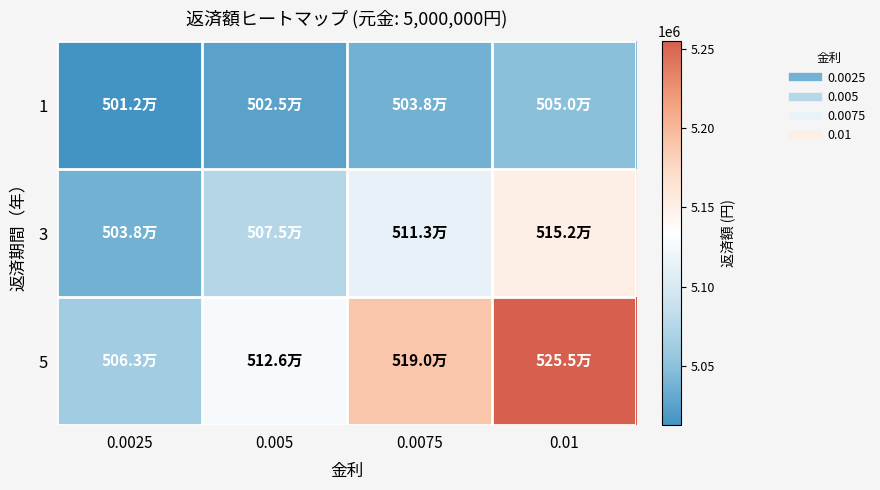

Reading right to left, extract all data points from this chart.

1: 0.01=5050000.0	0.0075=5037500.0	0.005=5025000.0	0.0025=5012500.0
3: 0.01=5151505.0	0.0075=5113345.9	0.005=5075375.6	0.0025=5037593.8
5: 0.01=5255050.3	0.0075=5190333.7	0.005=5126256.3	0.0025=5062813.3